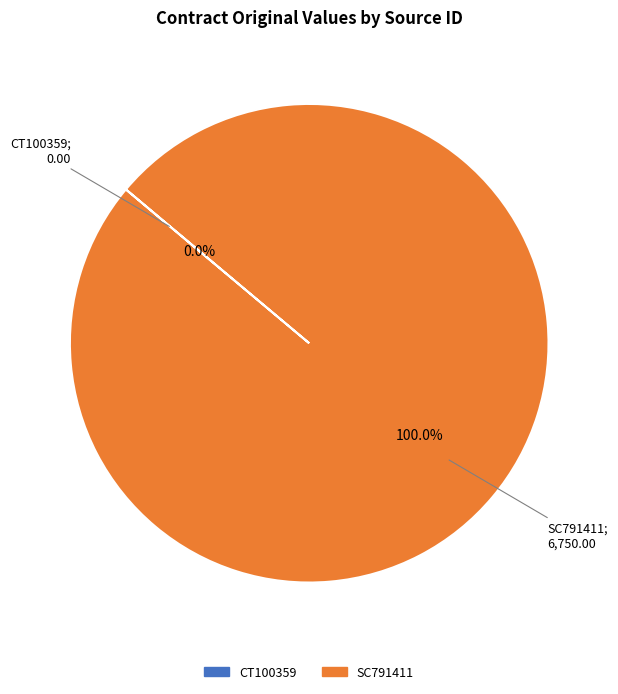

What is the largest slice in the pie chart?

SC791411